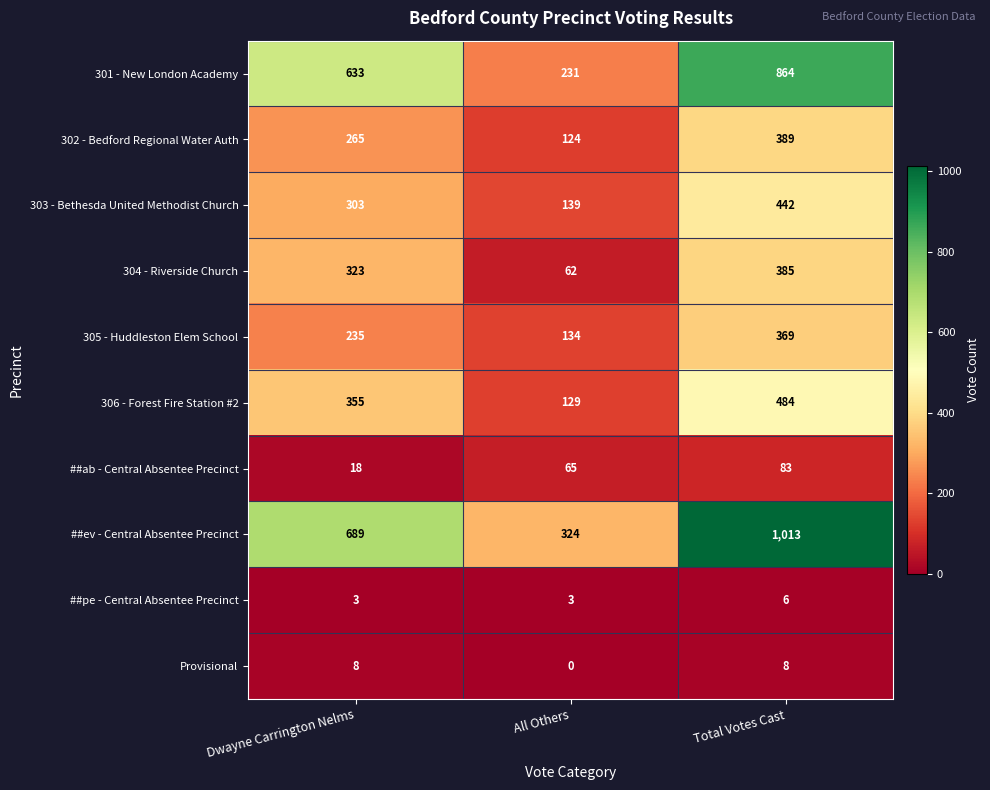

What is the difference between the maximum and second lowest values in the 301 - New London Academy series?

231